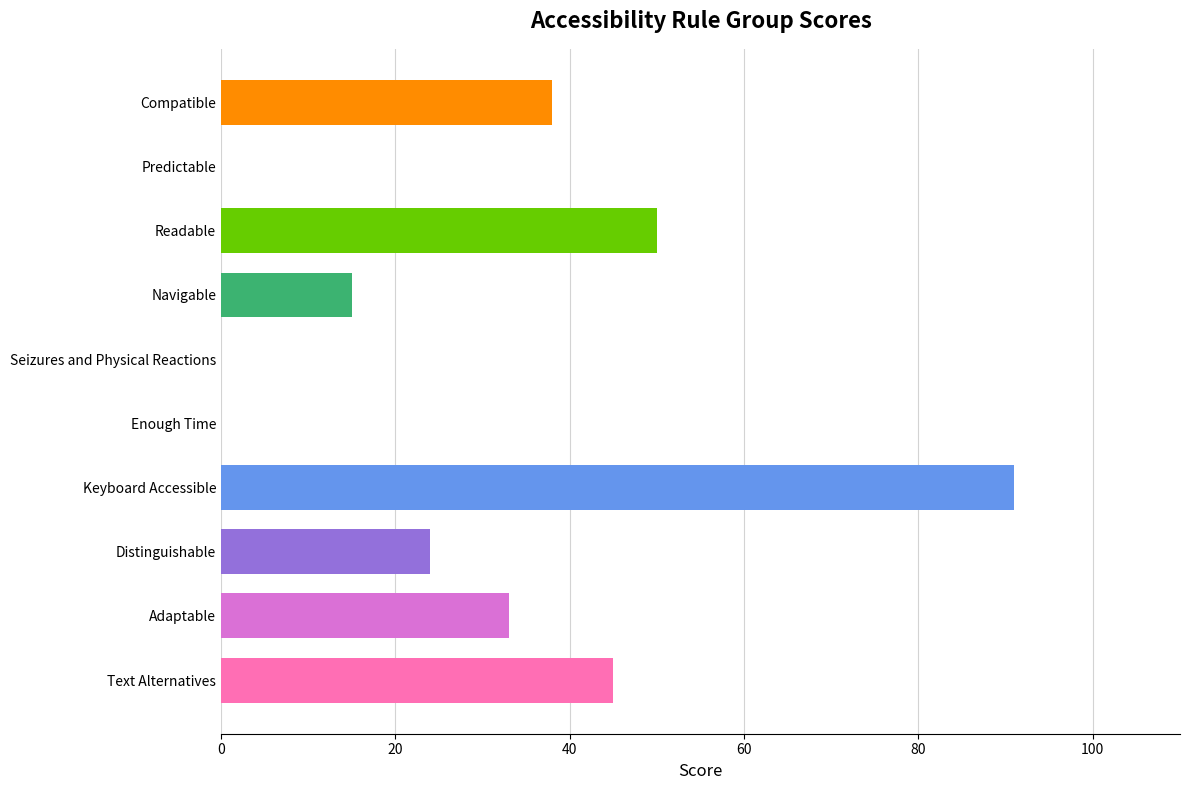

What is the maximum value shown in the chart?

91